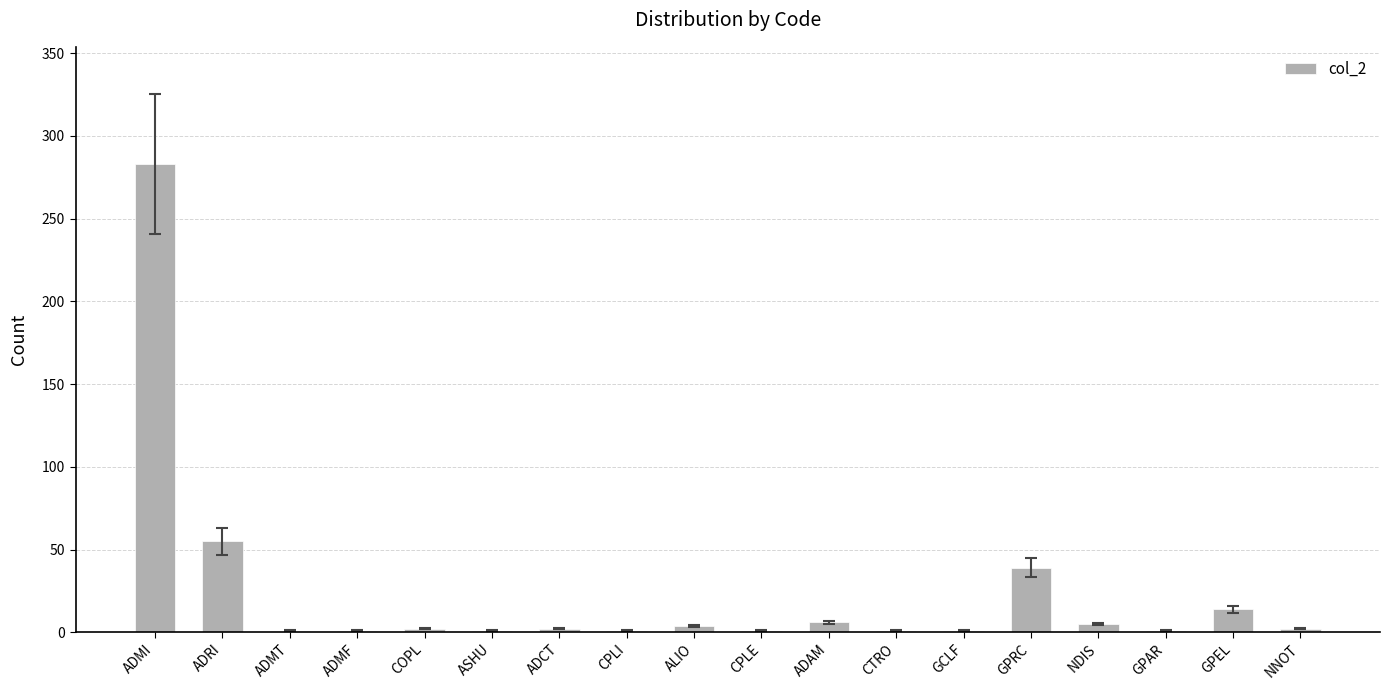

Which has a higher value, GPRC or NNOT?

GPRC